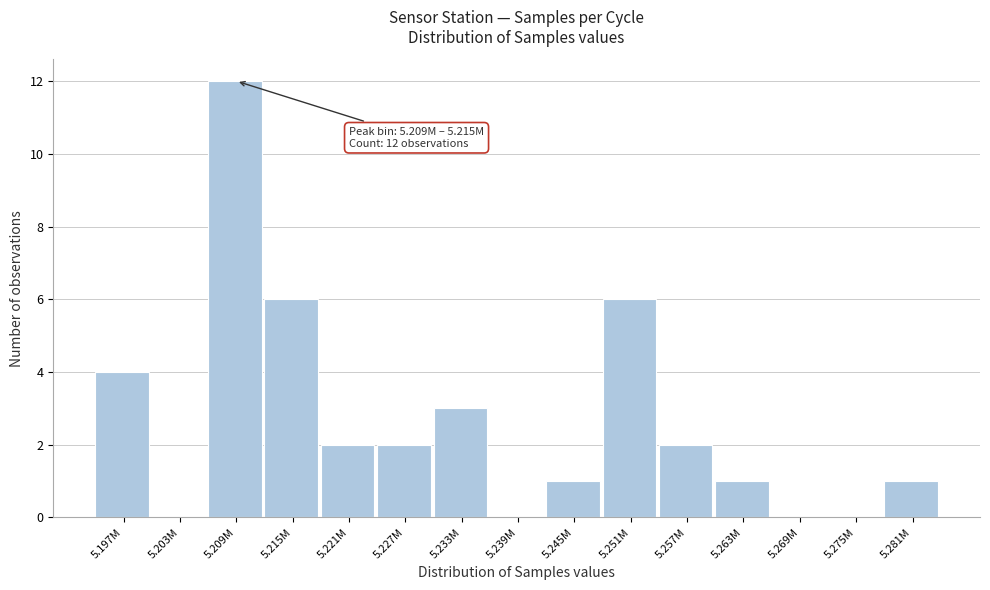

Reading left to right, what are all the values shown in this chart?

5.197M=4	5.203M=0	5.209M=12	5.215M=6	5.221M=2	5.227M=2	5.233M=3	5.239M=0	5.245M=1	5.251M=6	5.257M=2	5.263M=1	5.269M=0	5.275M=0	5.281M=1